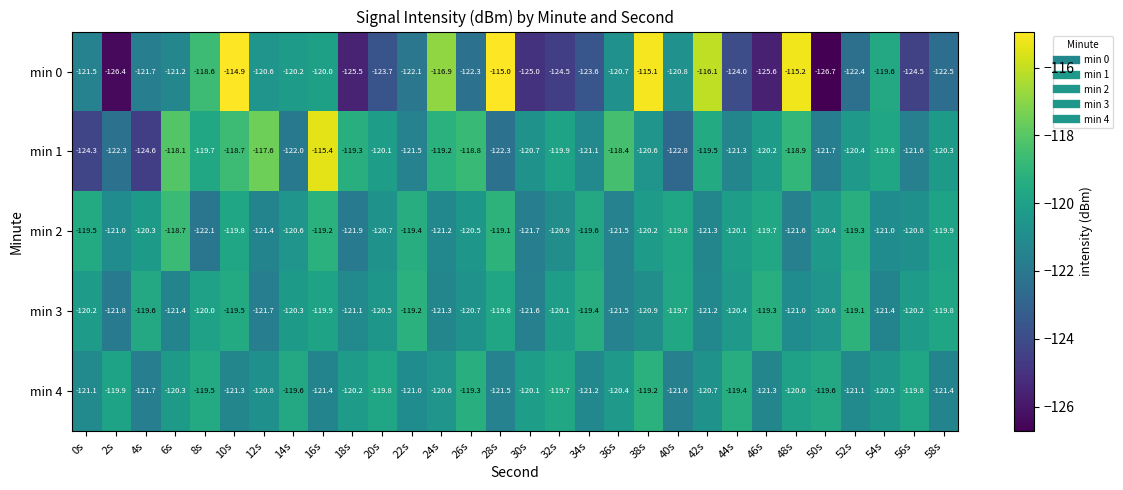

The value of min 2 at 18s is -54.6. True or false?

False